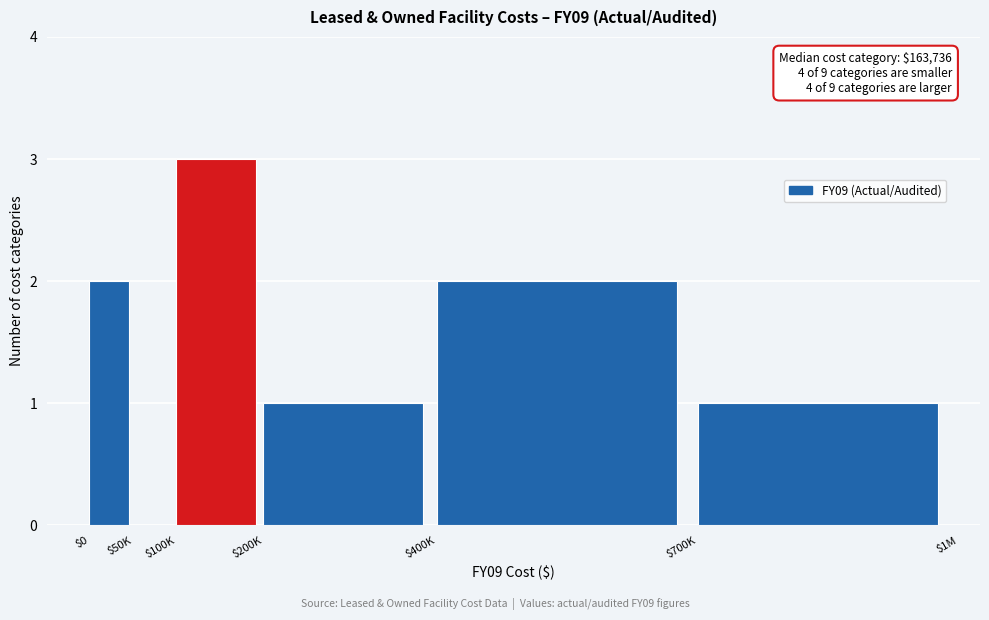

What is the greatest value displayed?

3